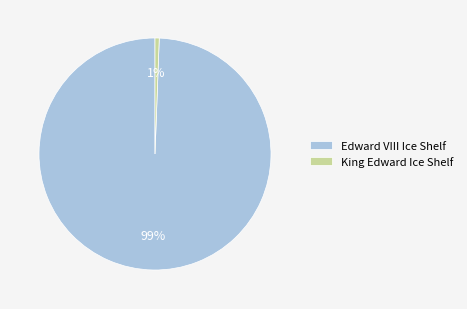

True or false: King Edward Ice Shelf accounts for 11% of the total.

False